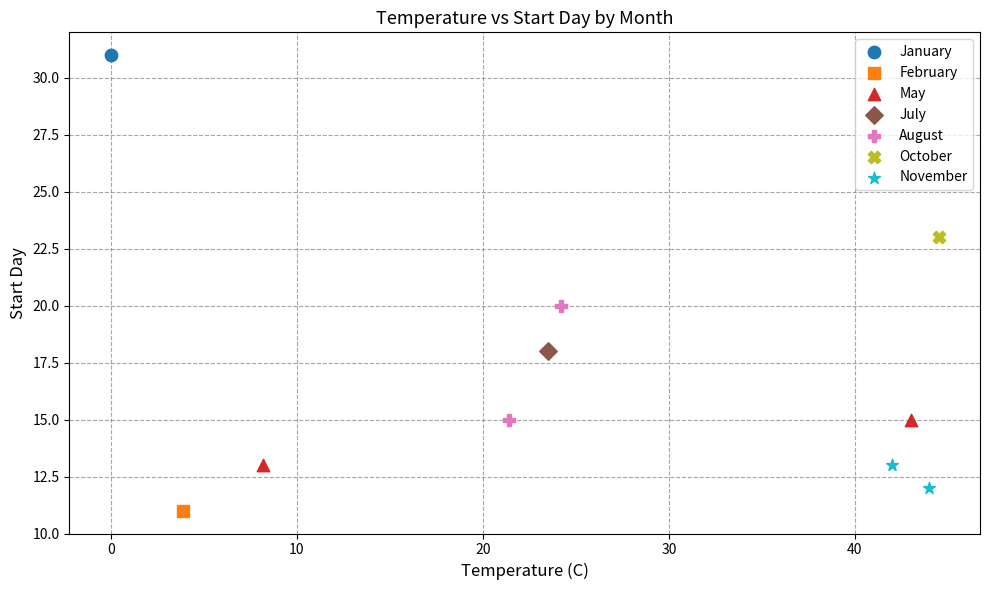

Which series reaches the minimum Y coordinate?

February